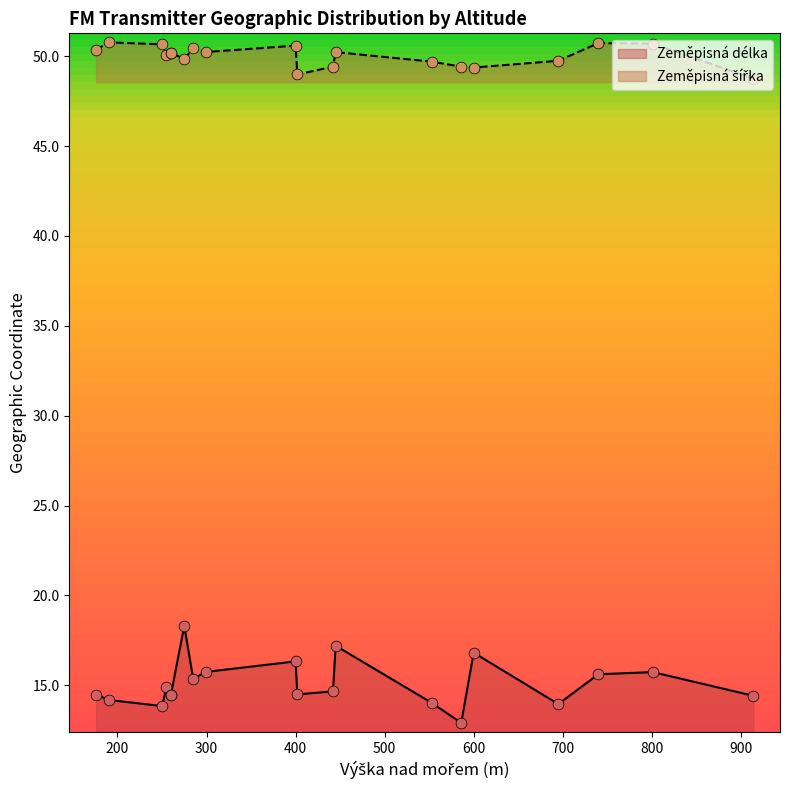

Is the value of Zeměpisná délka at 190 greater than the value of Zeměpisná šířka at 445?

No